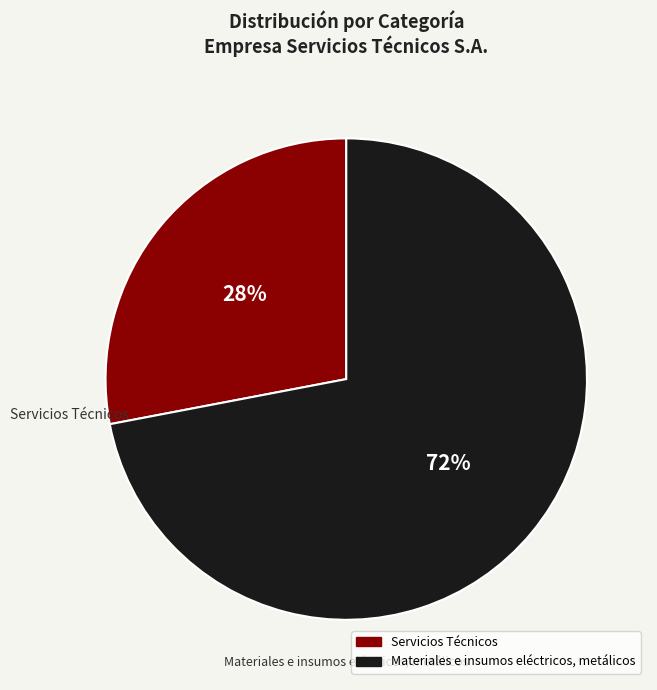

Combined, do Servicios Técnicos and Materiales e insumos eléctricos, metálicos account for over 50%?

Yes